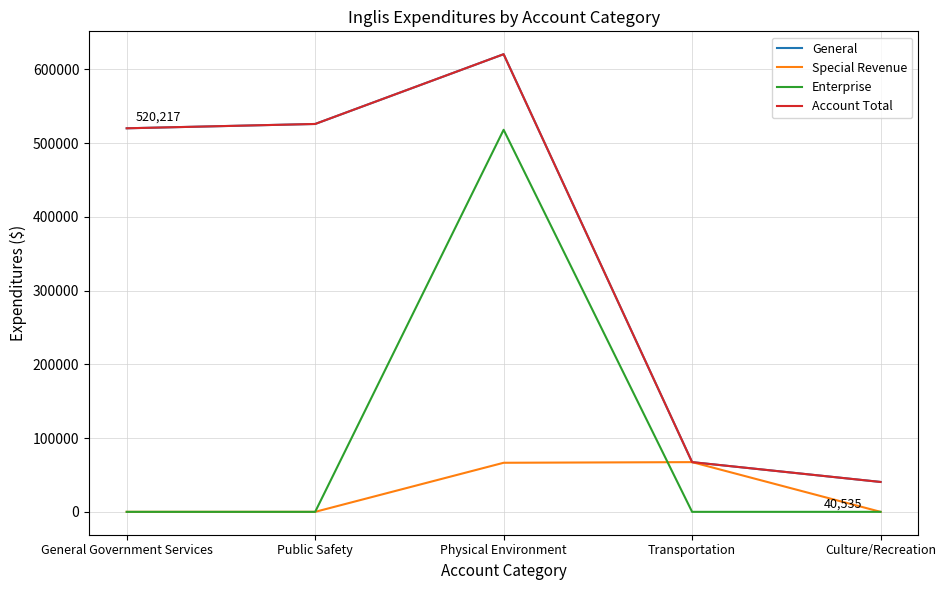

Is it true that Account Total equals 526082 at Public Safety?

True